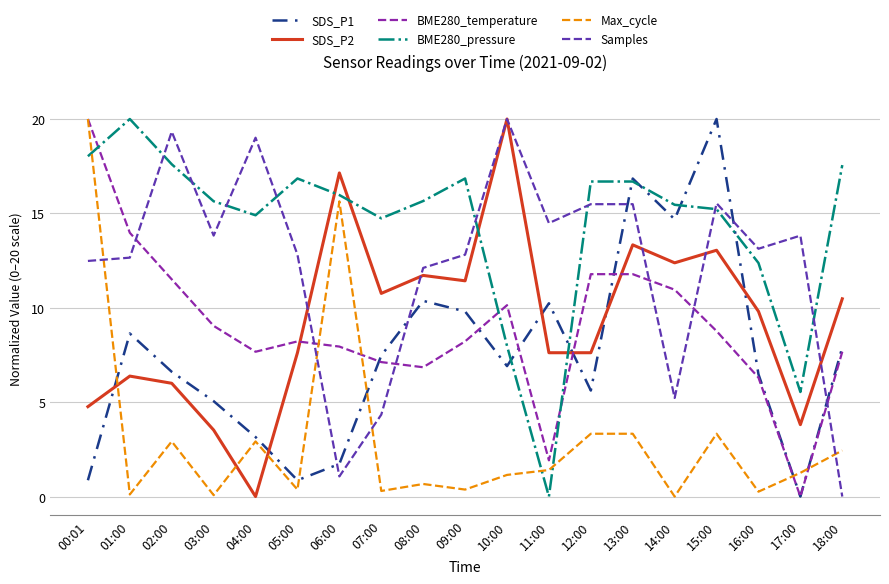

What position from the left is 15:00?

16